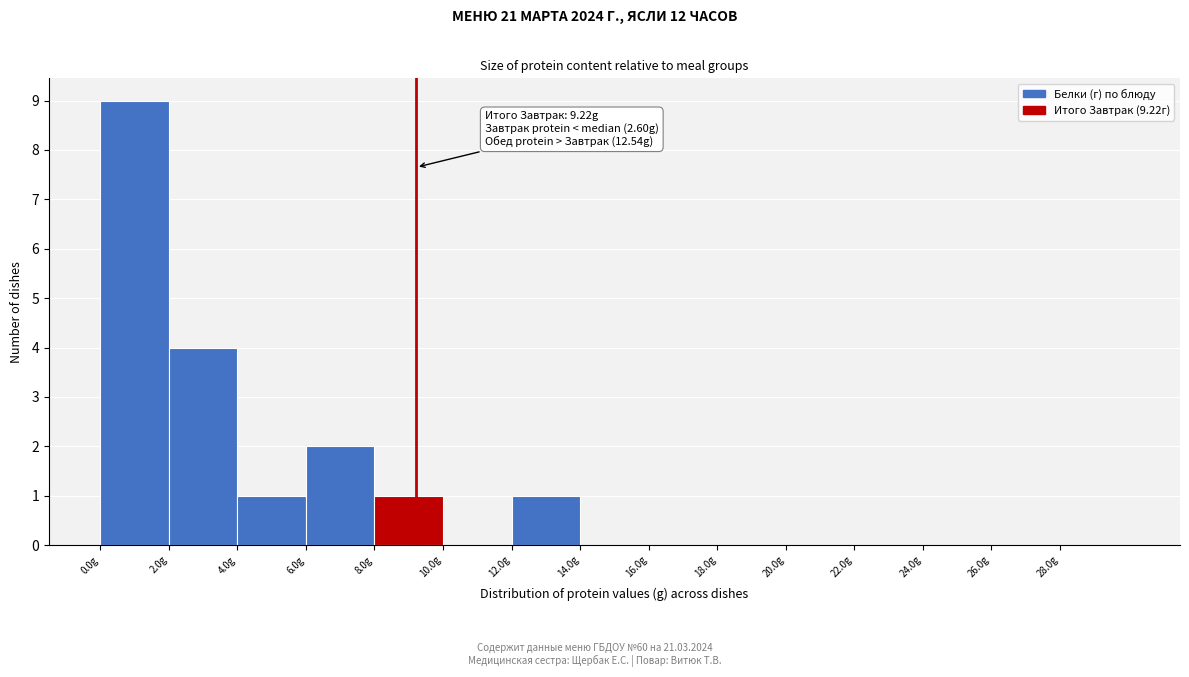

Over which range of the x-axis is the bar tallest?

0 to 2